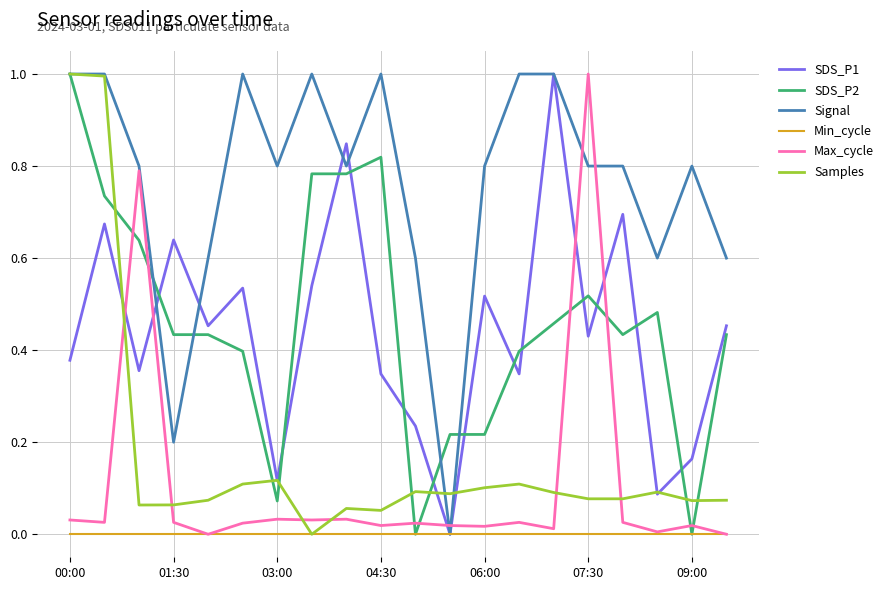

How many series are shown in this chart?

6